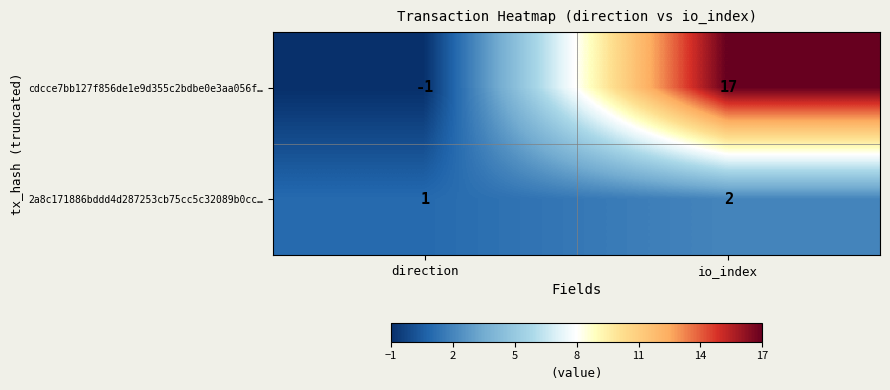

Which label corresponds to the largest value in the chart?

io_index